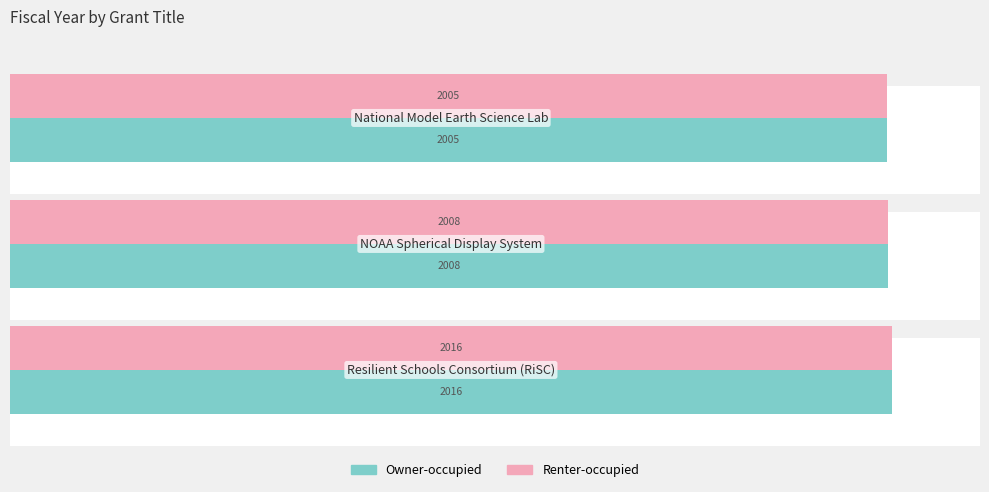

What is the average value of the Owner-occupied series?

2010